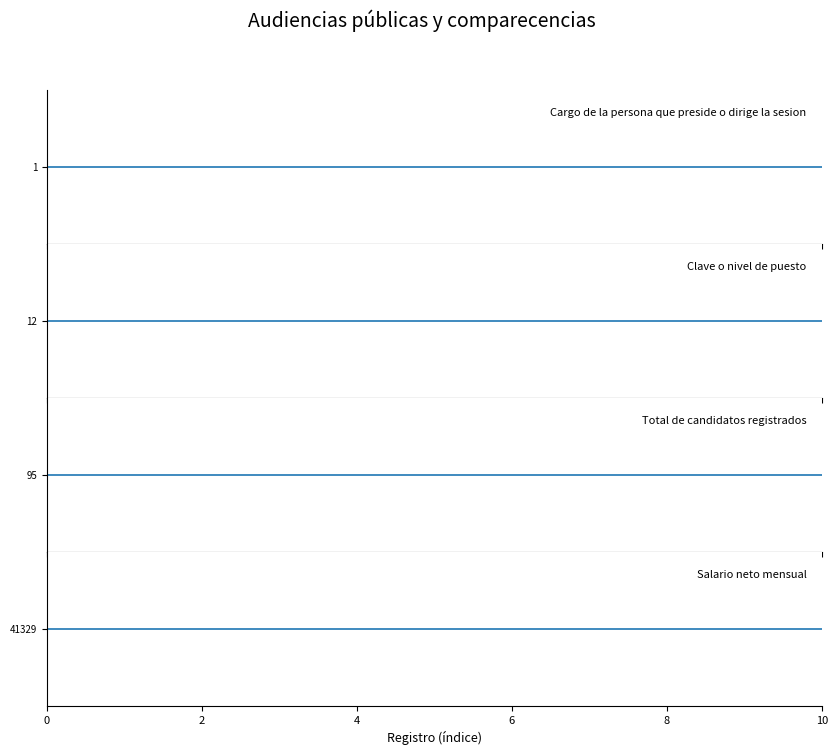

Reading left to right, extract all data points from this chart.

Cargo de la persona que preside o dirige la sesion: 1	1	1	1	1	1	1	1	1	1	1
Clave o nivel de puesto: 12	12	12	12	12	12	12	12	12	12	12
Total de candidatos registrados: 95	95	95	95	95	95	95	95	95	95	95
Salario neto mensual: 41329	41329	41329	41329	41329	41329	41329	41329	41329	41329	41329